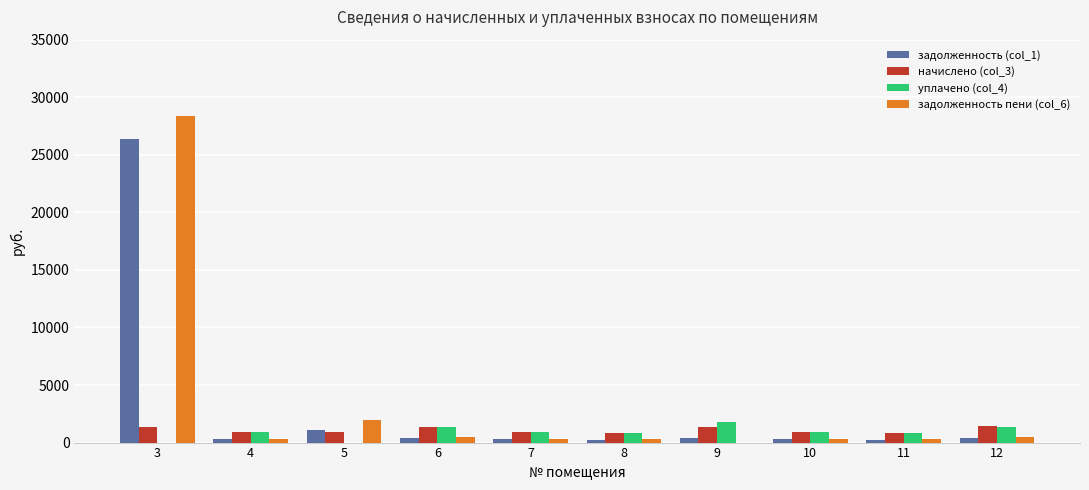

What is the sum of all начислено (col_3) values?

11037.3